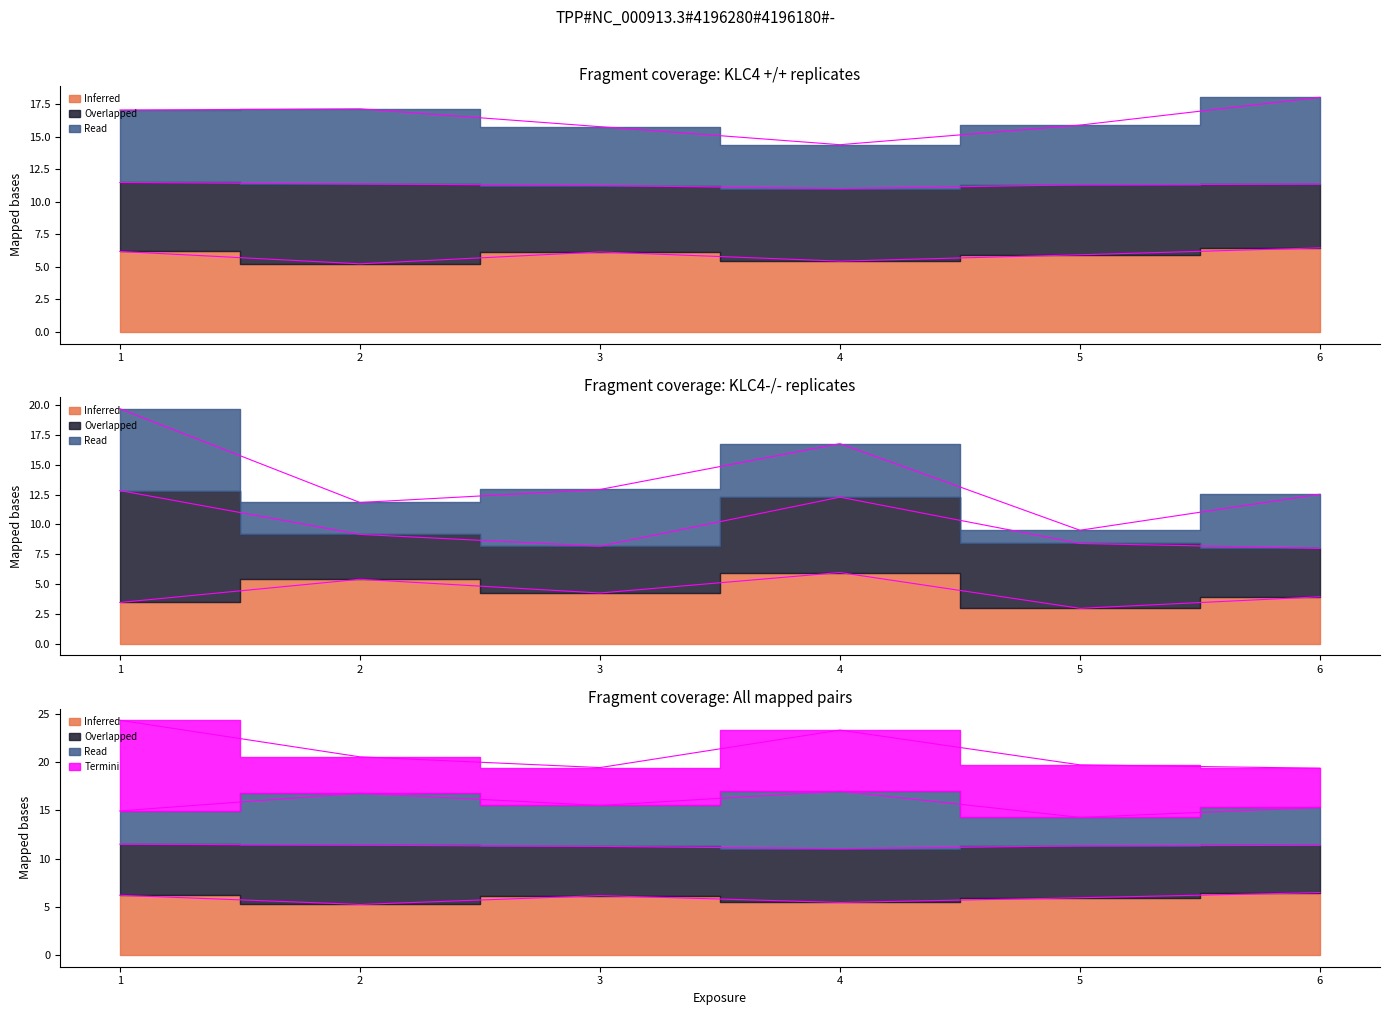

At which label is KLC4 +/+ rep3 closest to 16?

5